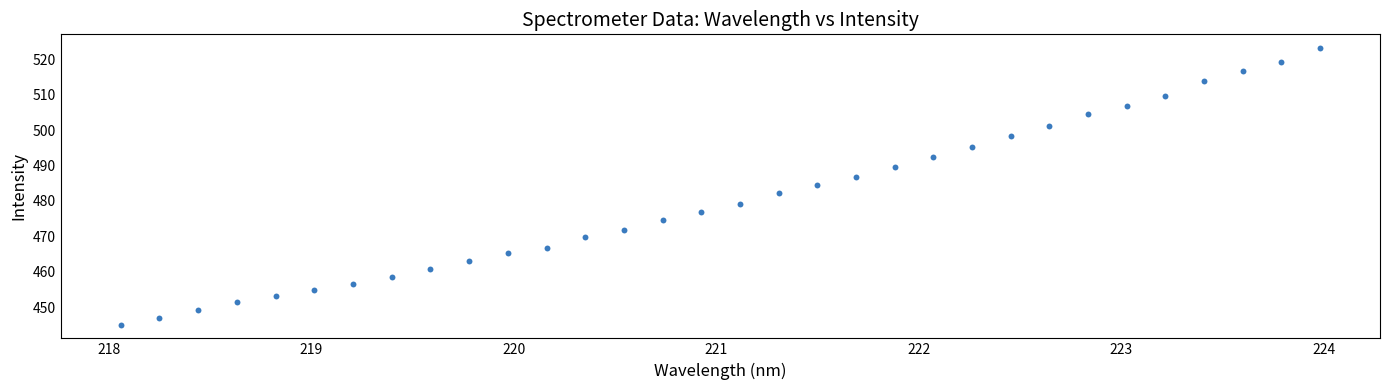

What is the range of Y values (max minus min)?

77.9